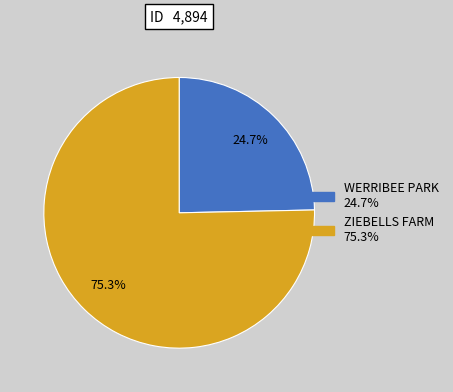

Is there a majority slice in this chart?

Yes